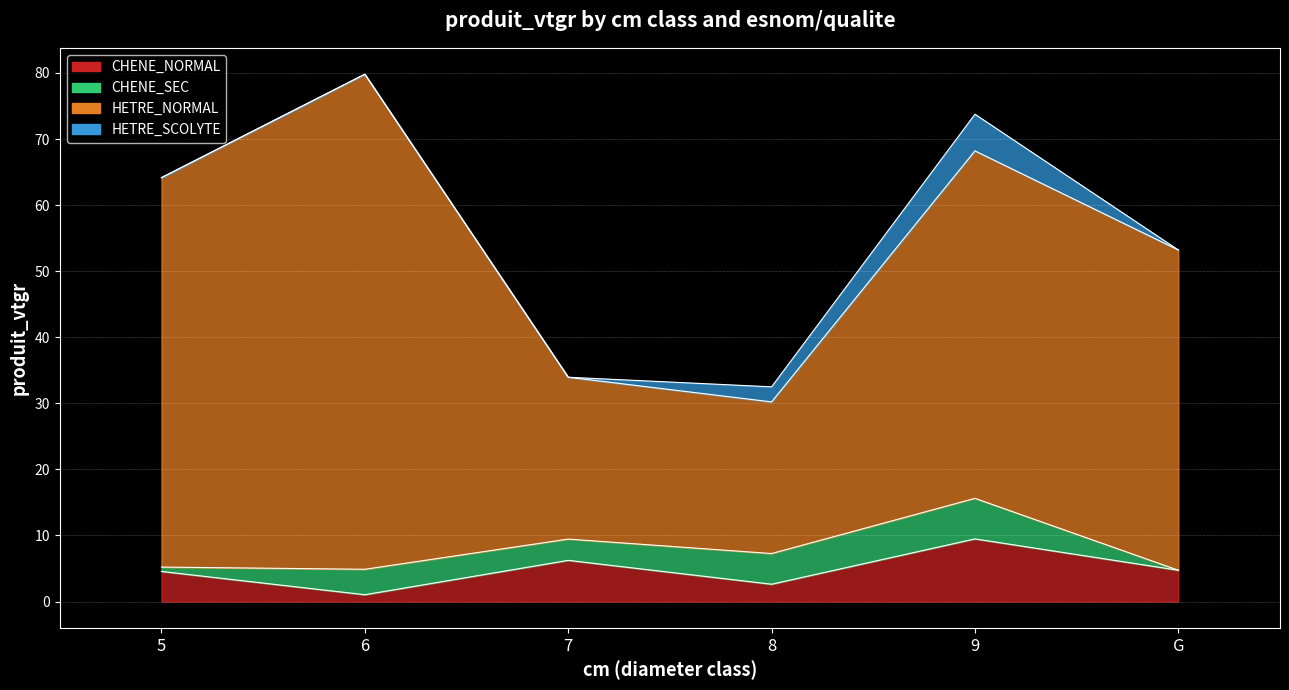

How many data points does each series have?

6